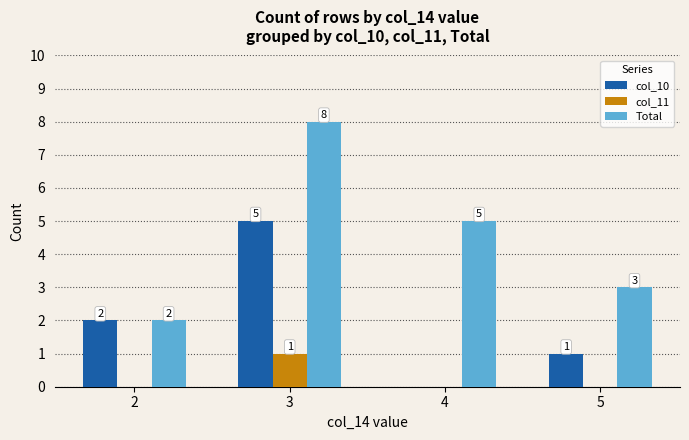

What value does the Total series have at 4?

5